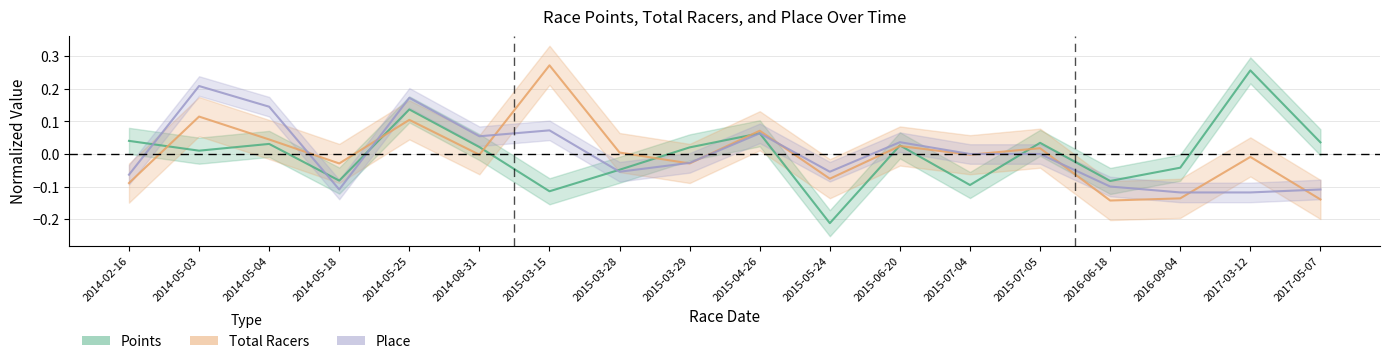

What is the difference between the maximum and second lowest values in the Place series?

0.3